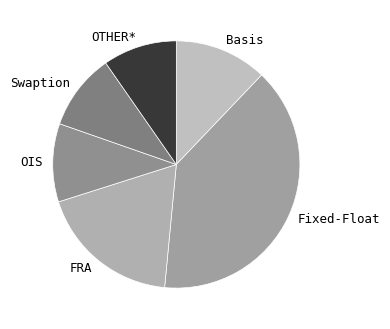

Approximately how many times larger is the value at Fixed-Float compared to OTHER*?

4.1